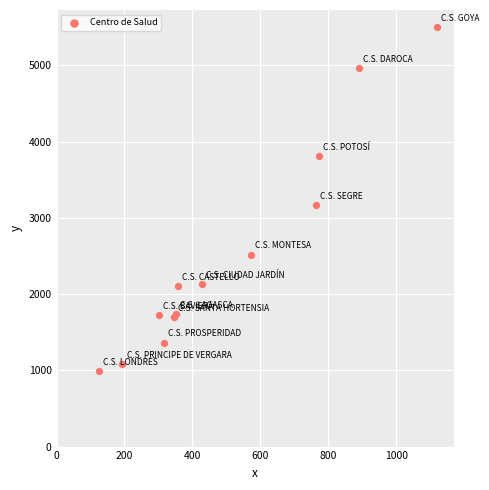

What Y value in the scatter plot is closest to 3244?

3168